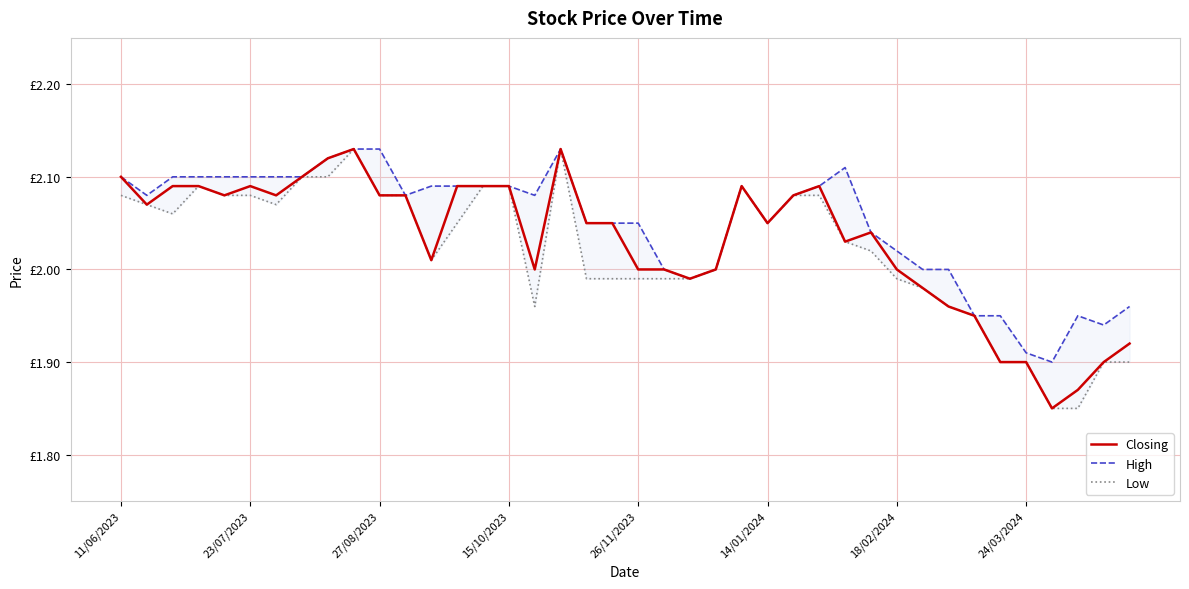

True or false: Closing and Low intersect in this chart.

False